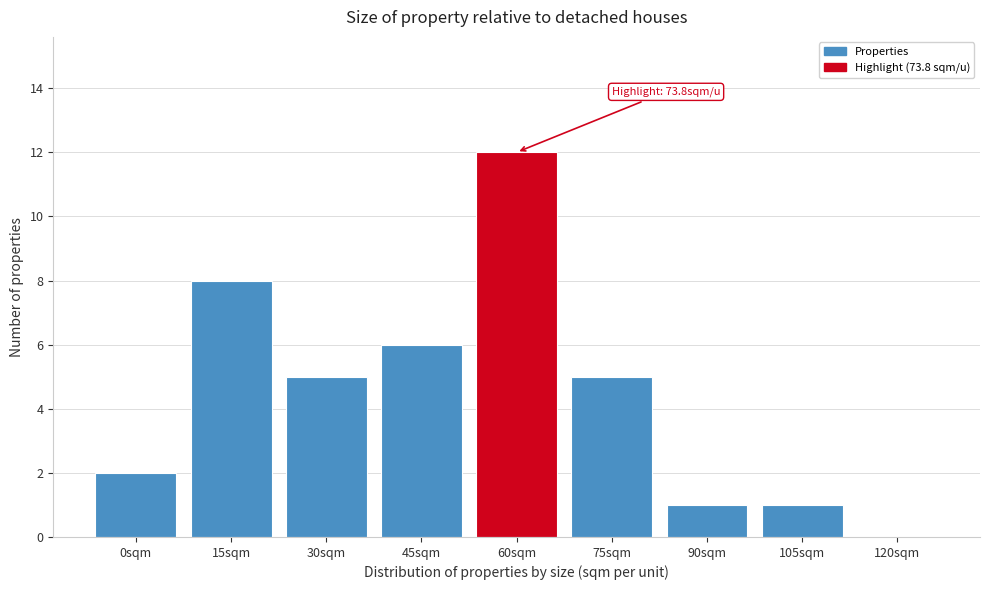

Reading left to right, extract all data points from this chart.

0sqm=2	15sqm=8	30sqm=5	45sqm=6	60sqm=12	75sqm=5	90sqm=1	105sqm=1	120sqm=0